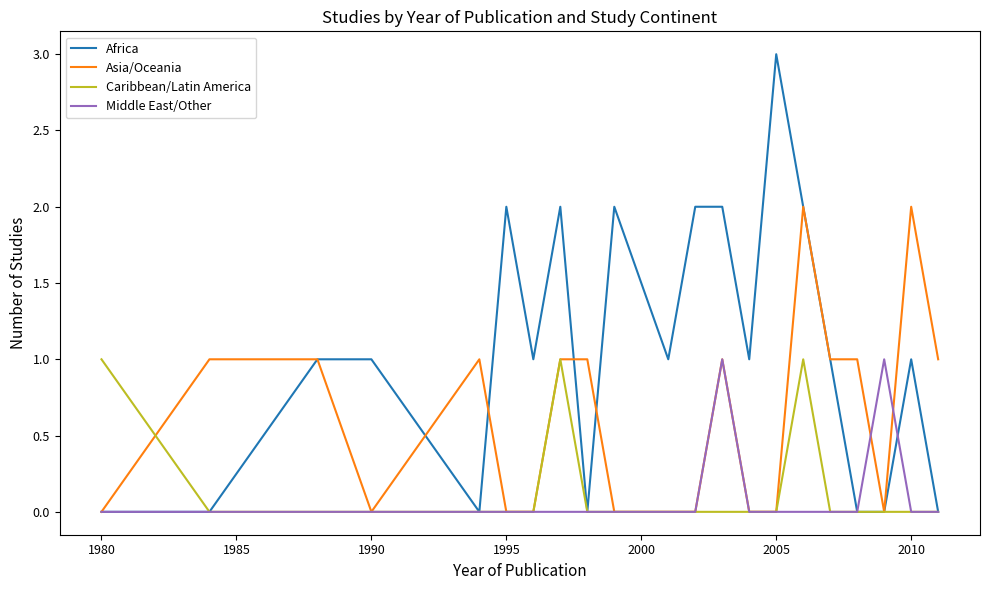

Does the chart display data point markers on the line(s)?

No